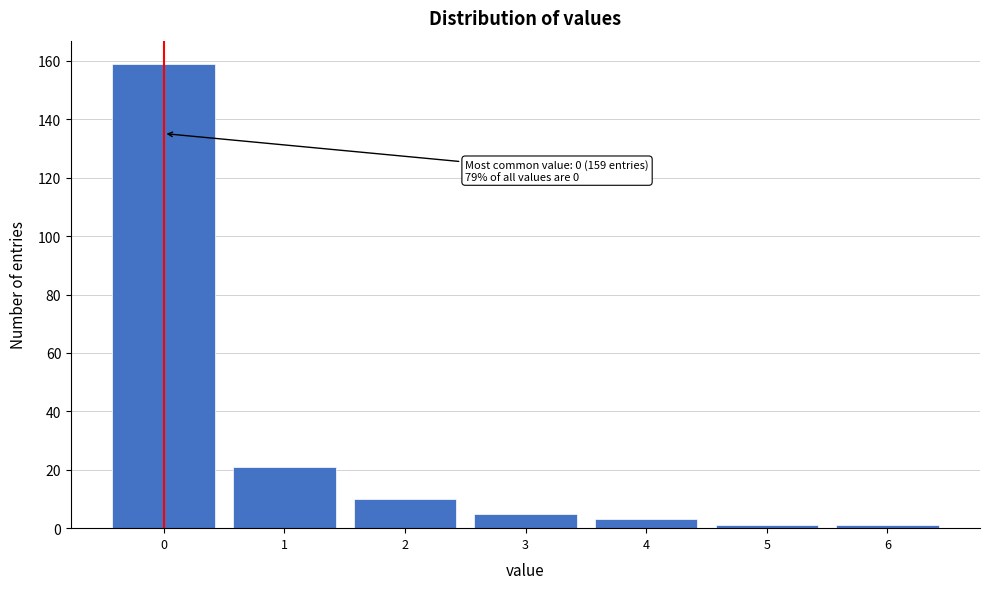

Which range on the x-axis has the tallest bar?

-0.5 to 0.5